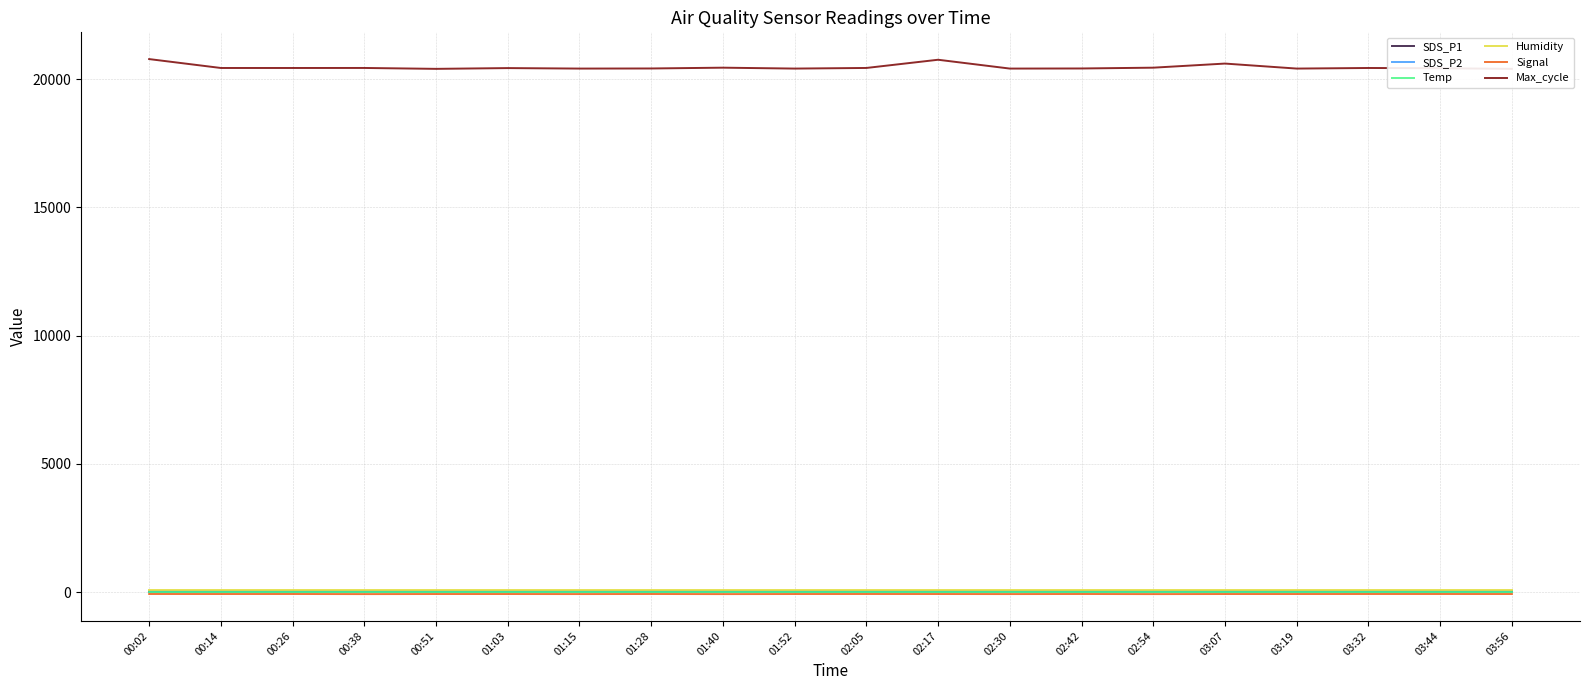

What are all the series names shown in the legend?

SDS_P1, SDS_P2, Temp, Humidity, Signal, Max_cycle